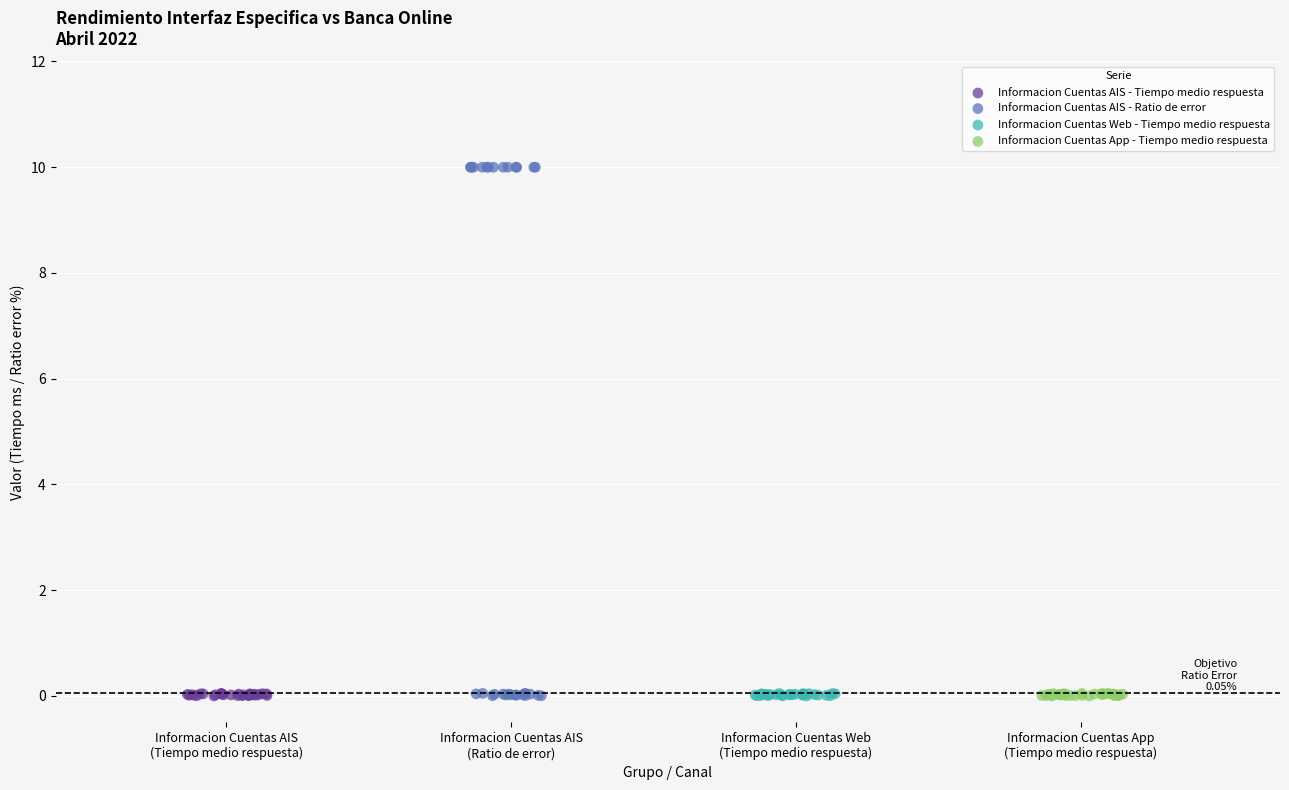

Which series reaches the maximum Y coordinate?

Informacion Cuentas AIS - Ratio de error